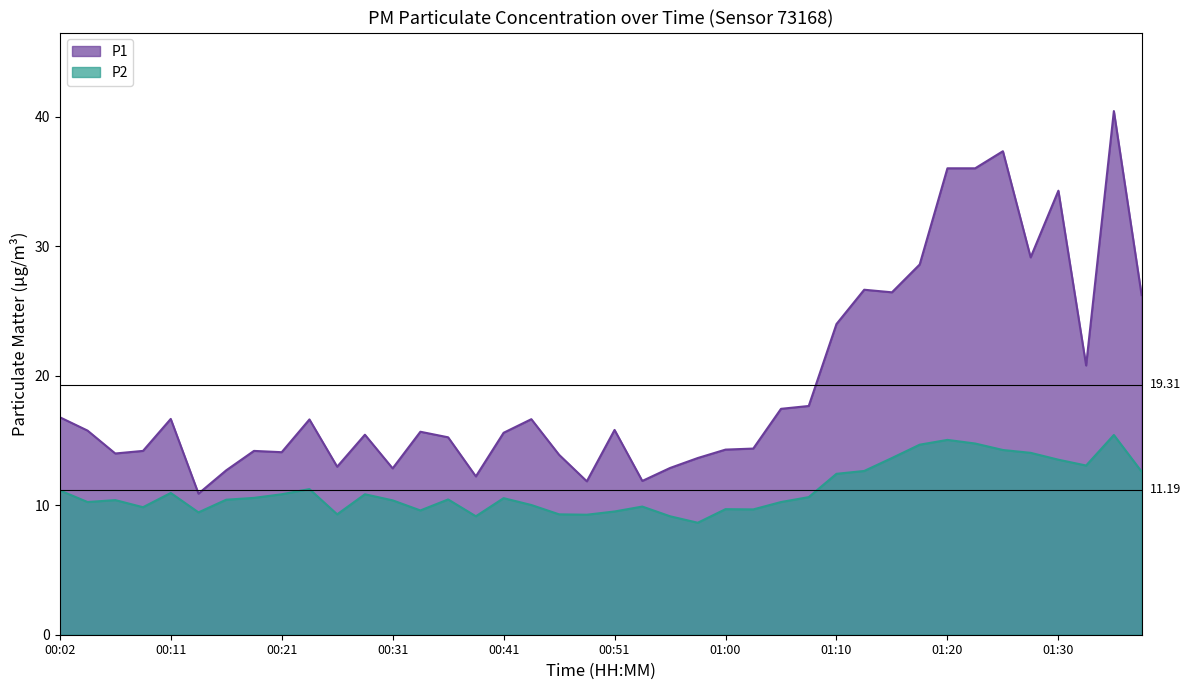

What is the label of the 8th point from the left?

00:19